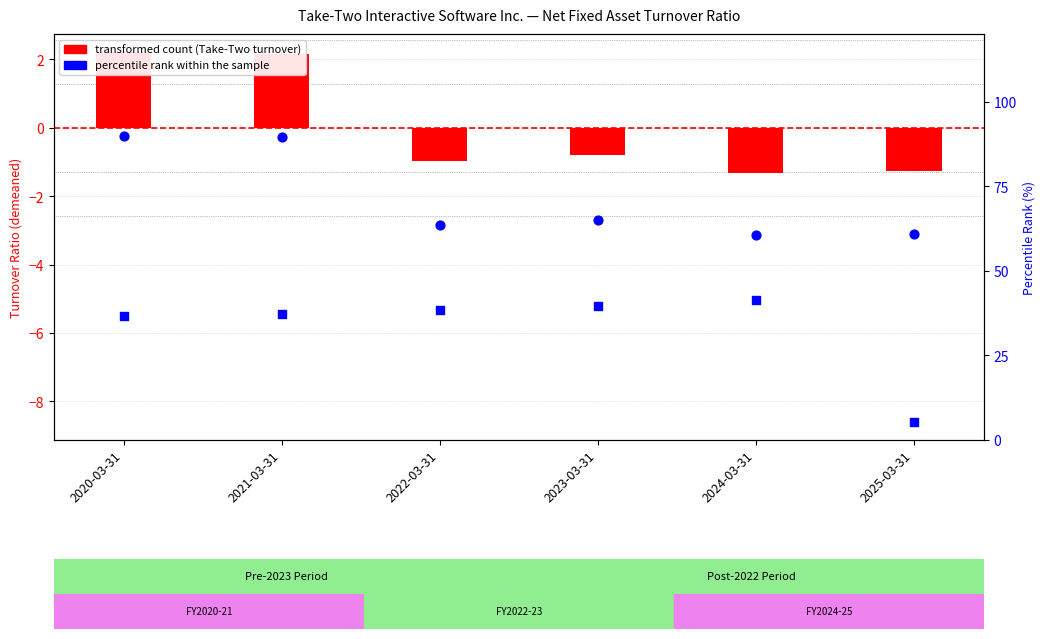

At how many categories does at least one series exceed 59?

6